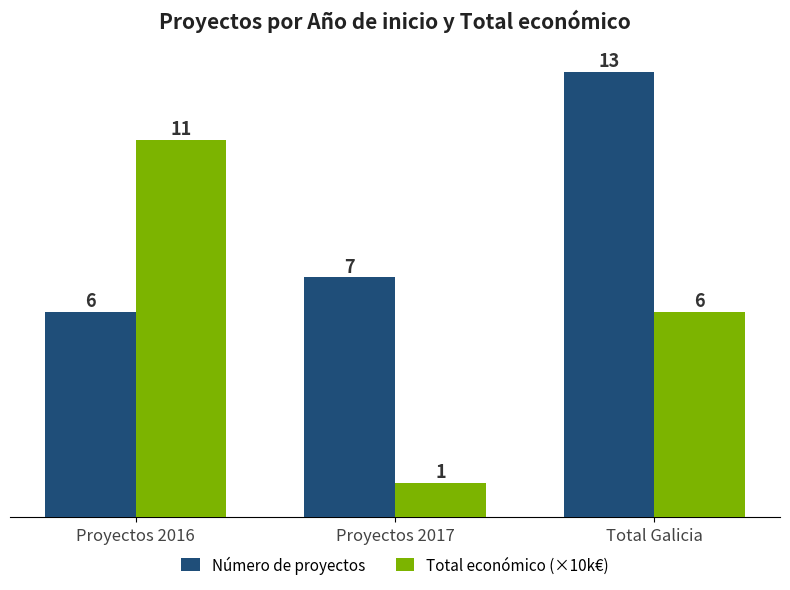

What is the spread (max minus min) of values at Proyectos 2016?

5